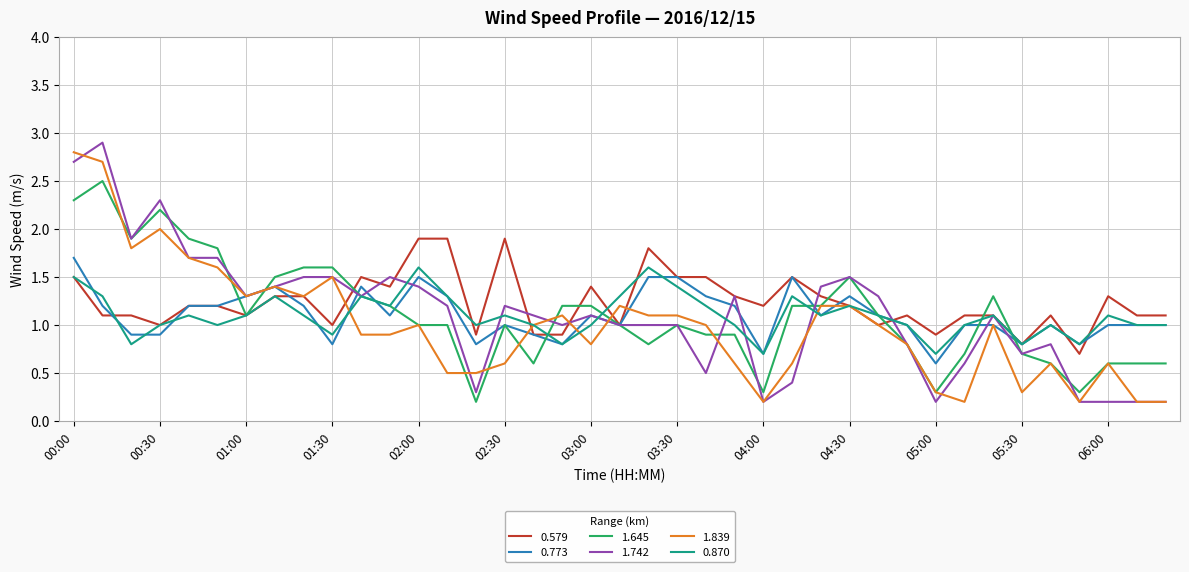

What is the maximum value shown in the chart?

2.9